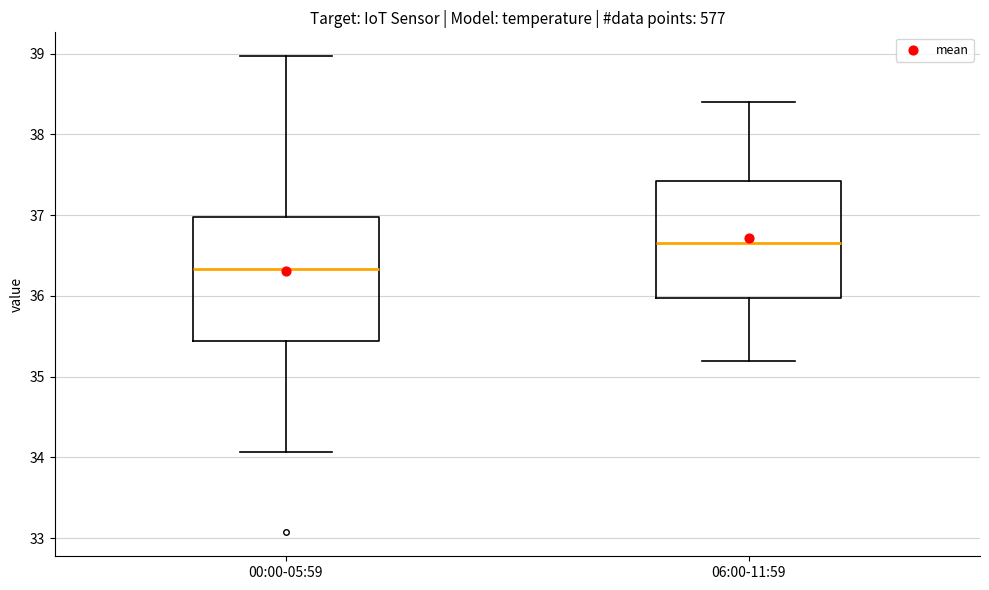

Reading left to right, read every box against the y-axis: the position of its median line, the range the box covers, and the ends of its whiskers. The values are not printed on the chart, so give them approximately, as read against the axis.

00:00-05:59: median 36.3, box 35.4 to 37.0, whiskers 34.1 to 39.0
06:00-11:59: median 36.7, box 36.0 to 37.4, whiskers 35.2 to 38.4